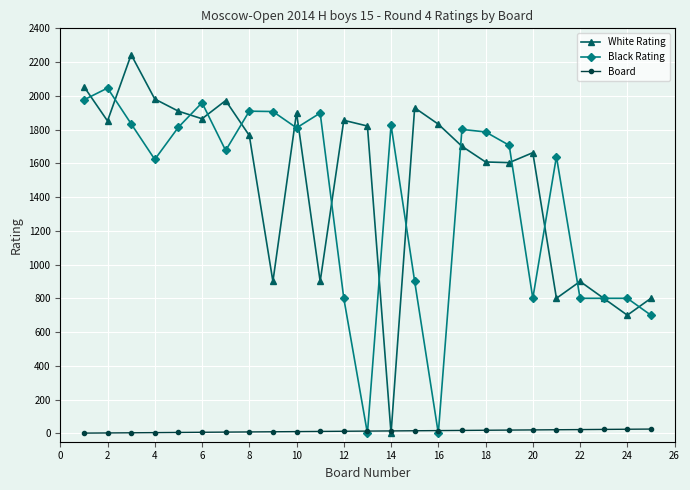

What is the highest value of the Black Rating series?

2046